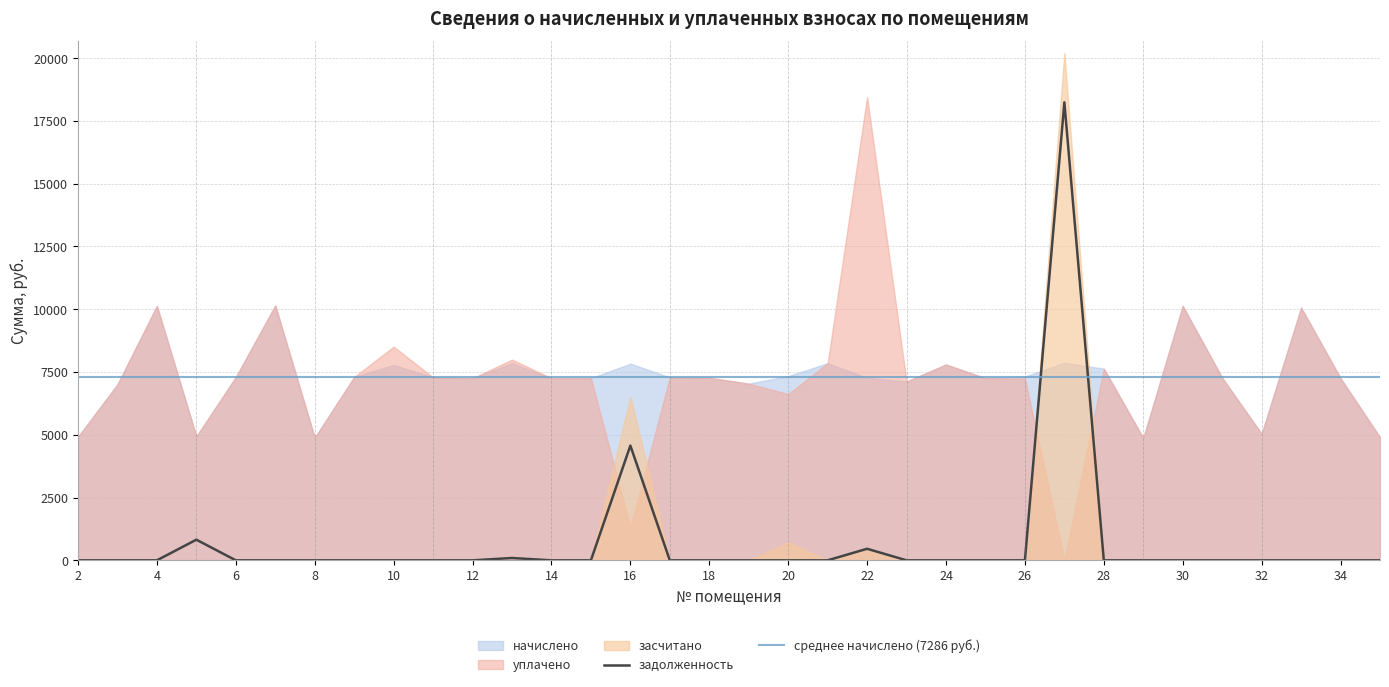

Where do уплачено and задолженность first cross each other?

15 and 16